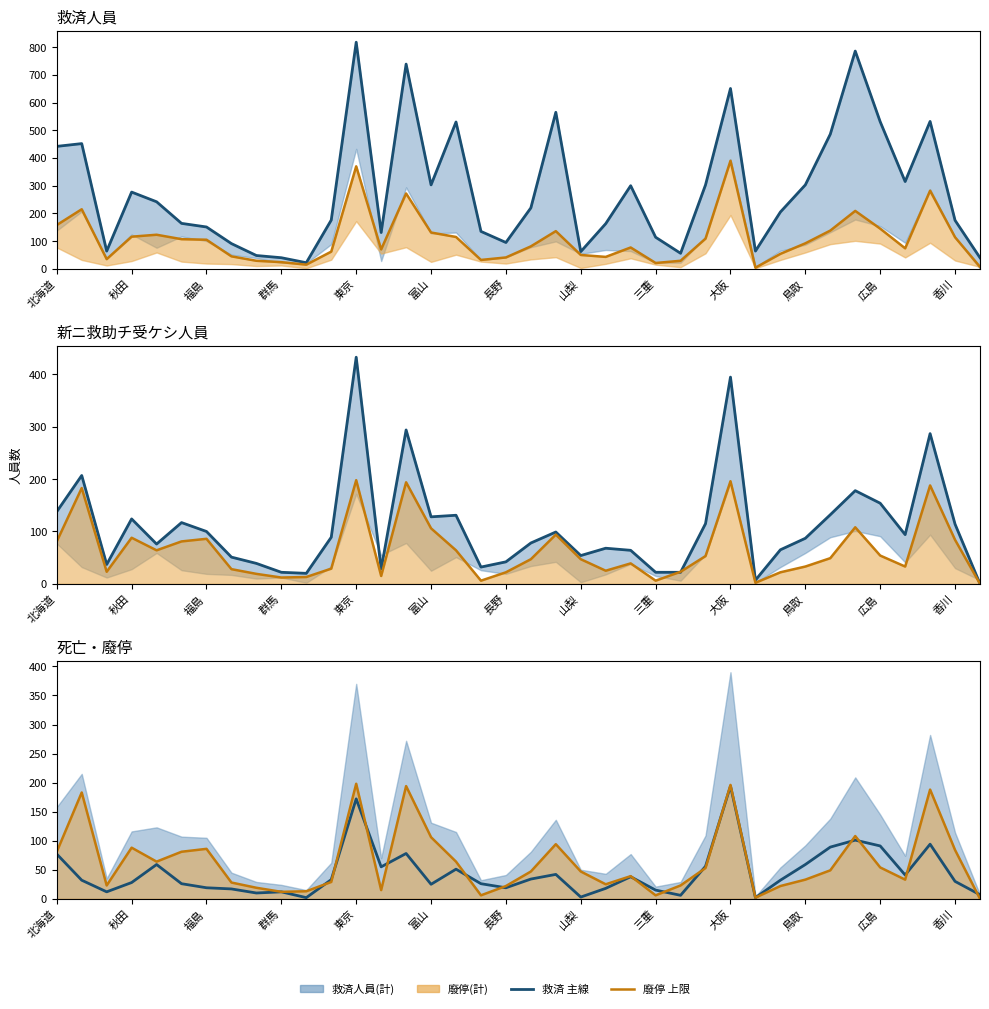

What is the label of the 1st point from the left?

北海道